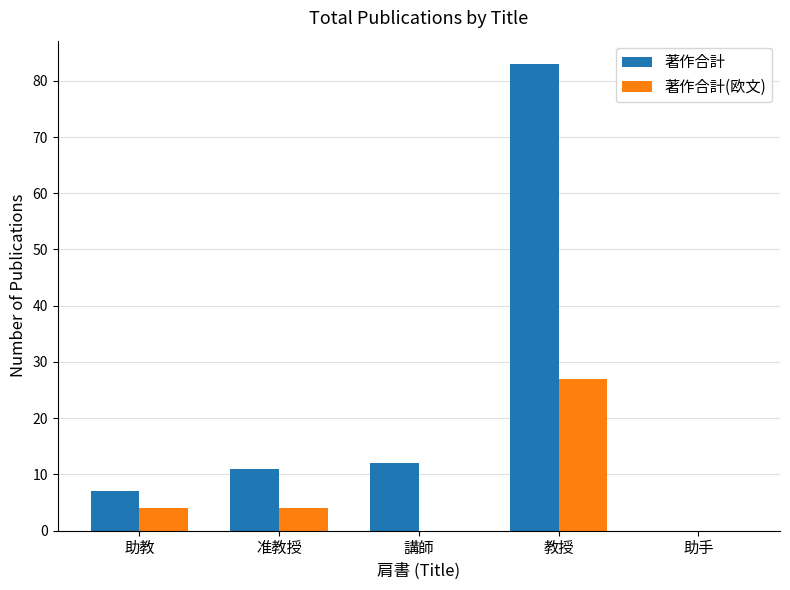

What is the sum of the 著作合計(欧文) values at 教授 and 准教授?

31